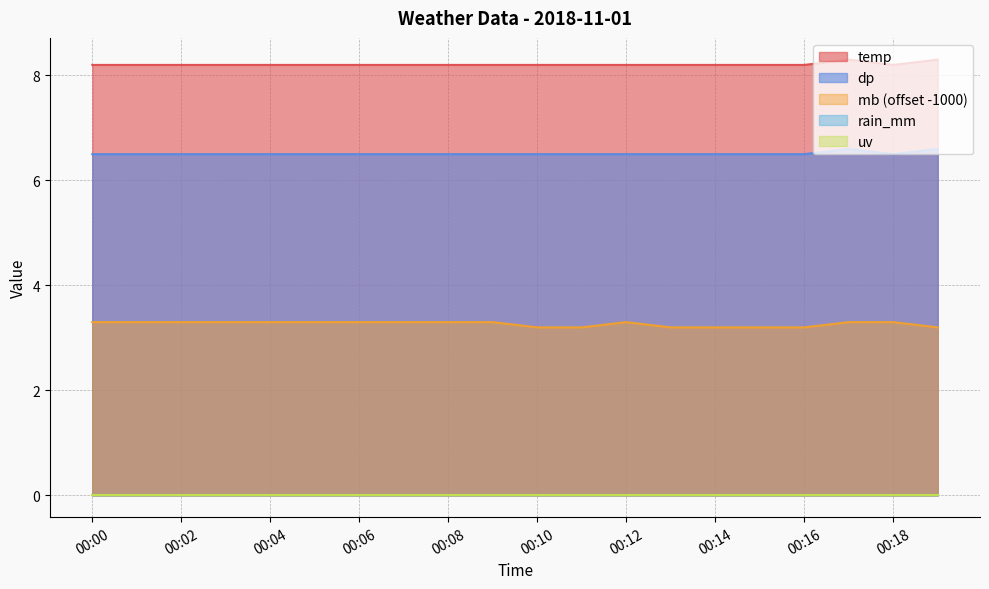

What is the maximum value shown in the chart?

8.3